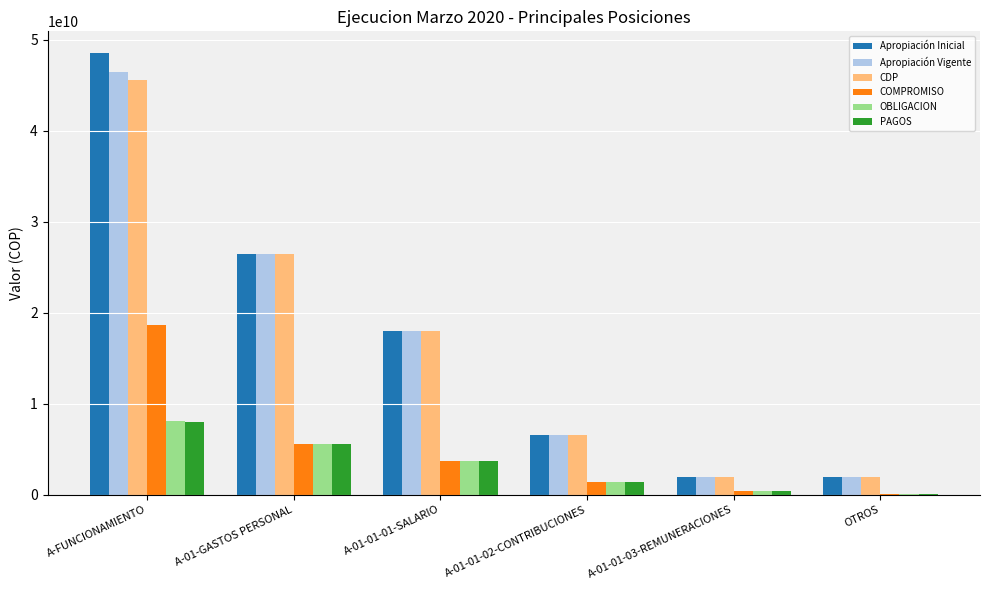

True or false: CDP has a value of 4181661008.4 at A-01-01-02-CONTRIBUCIONES.

False